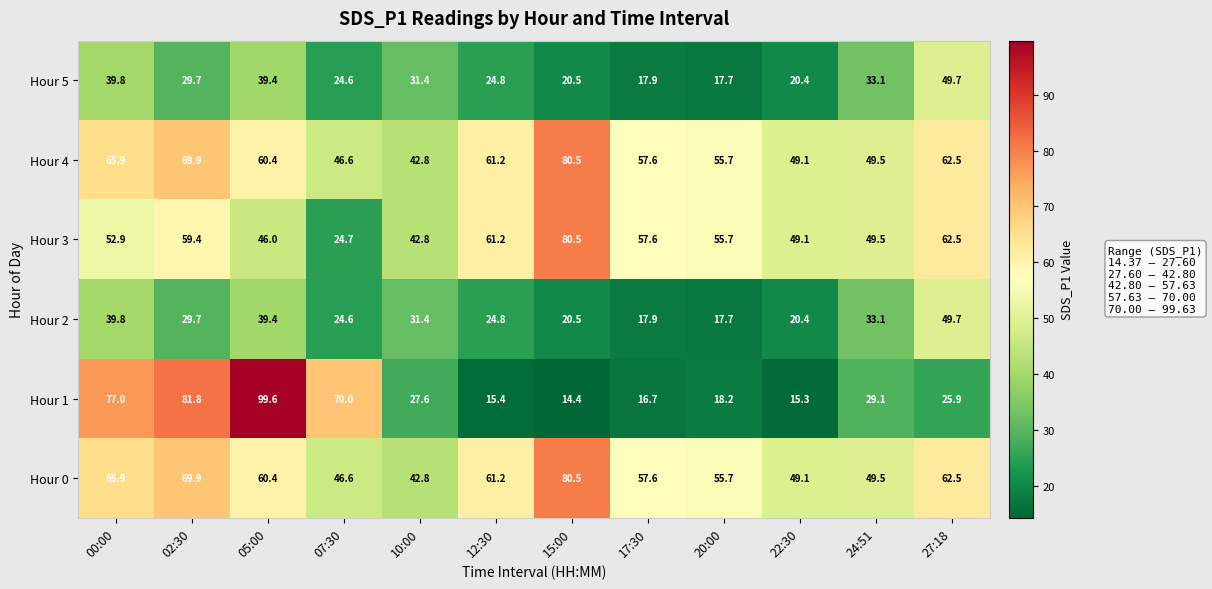

List the labels in order of Hour 5 value, smallest first.

20:00, 17:30, 22:30, 15:00, 07:30, 12:30, 02:30, 10:00, 24:51, 05:00, 00:00, 27:18